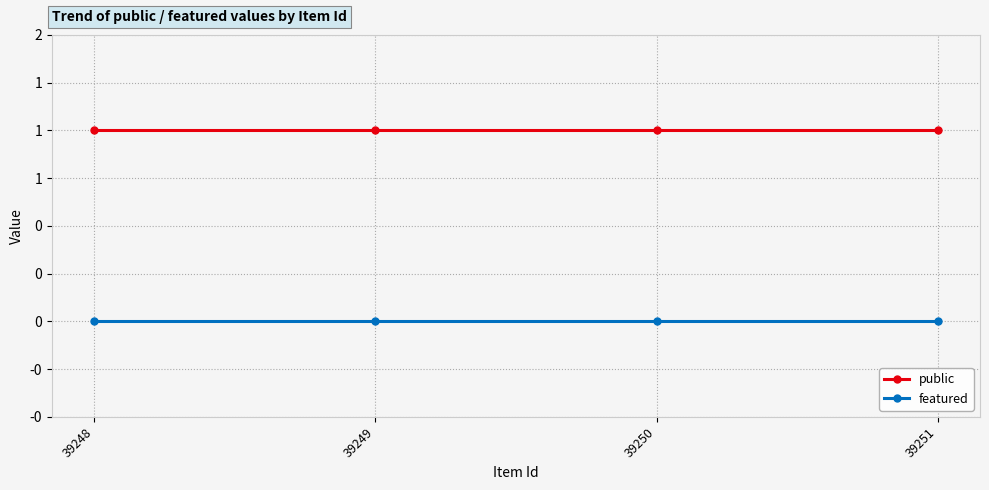

Is this an area chart (filled region under the line)?

No